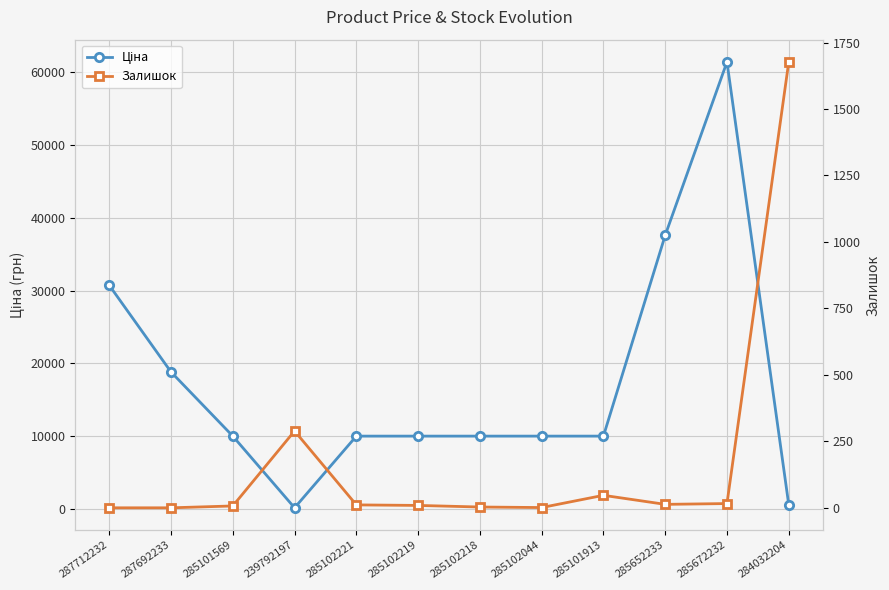

Reading left to right, extract all data points from this chart.

Ціна: 287712232=30717.1	287692233=18796.8	285101569=9975.0	239792197=114.1	285102221=9975.0	285102219=9975.0	285102218=9975.0	285102044=9975.0	285101913=9975.0	285652233=37593.6	285672232=61434.3	284032204=539.0
Залишок: 287712232=0.0	287692233=0.0	285101569=7.0	239792197=289.0	285102221=11.0	285102219=9.0	285102218=3.0	285102044=1.0	285101913=47.0	285652233=13.0	285672232=16.0	284032204=1677.0